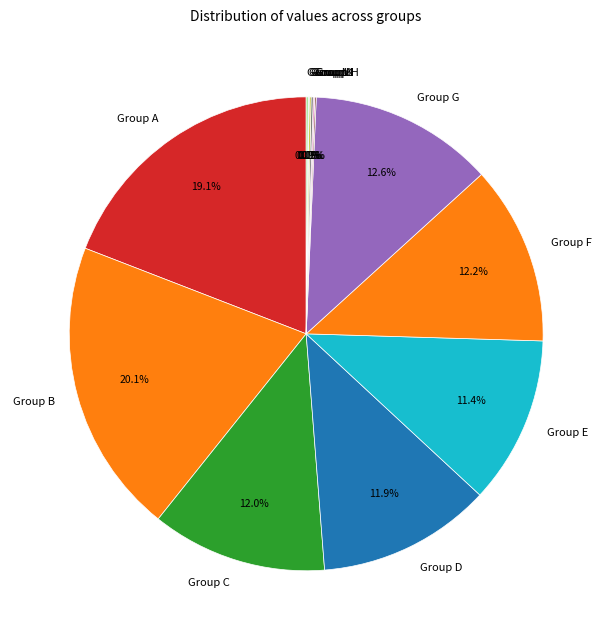

How much of the chart is everything except Group F?

87.8%